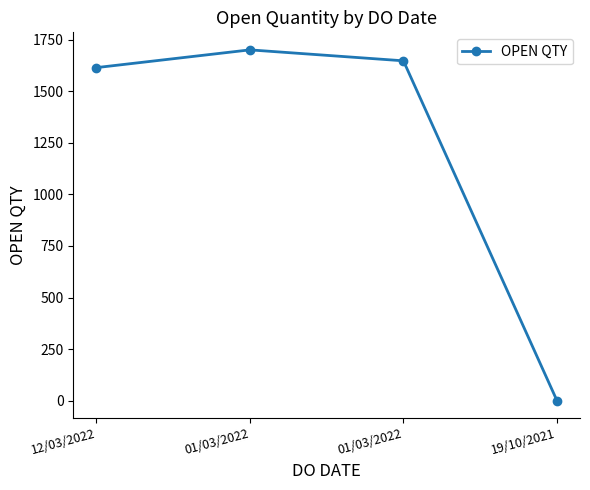

What is the minimum value shown in the chart?

1